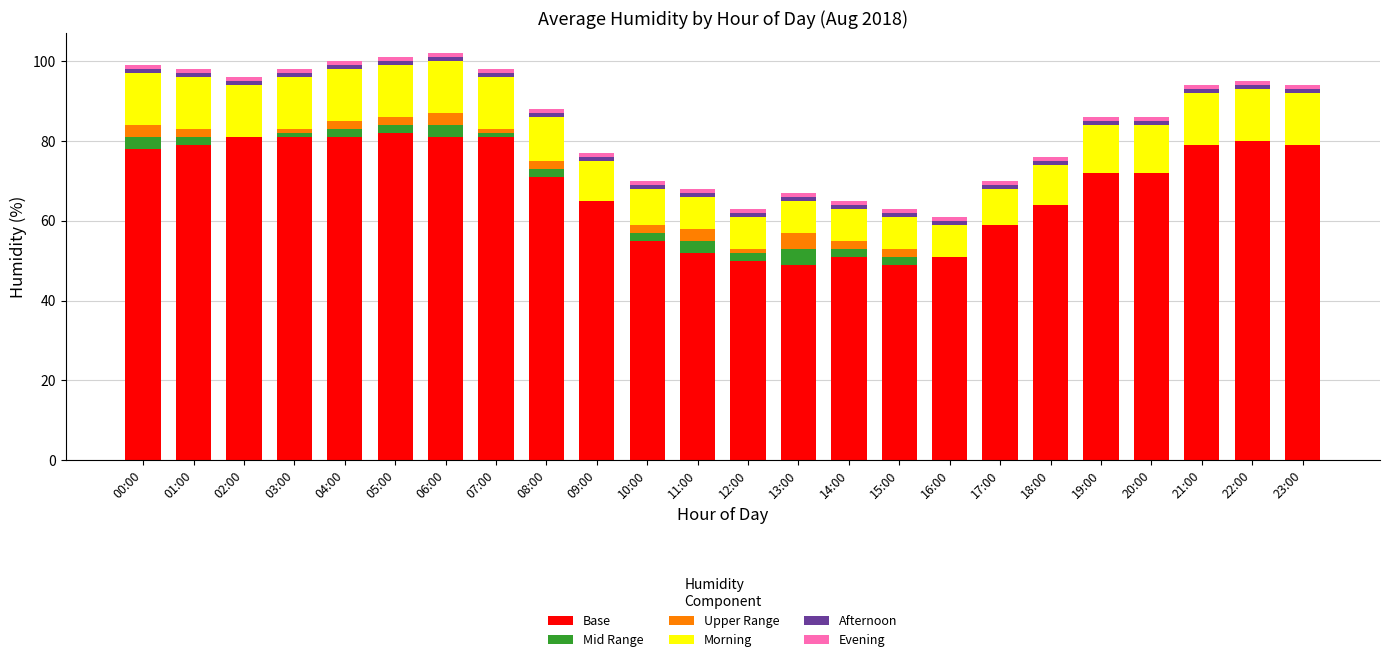

How many data points does each series have?

24